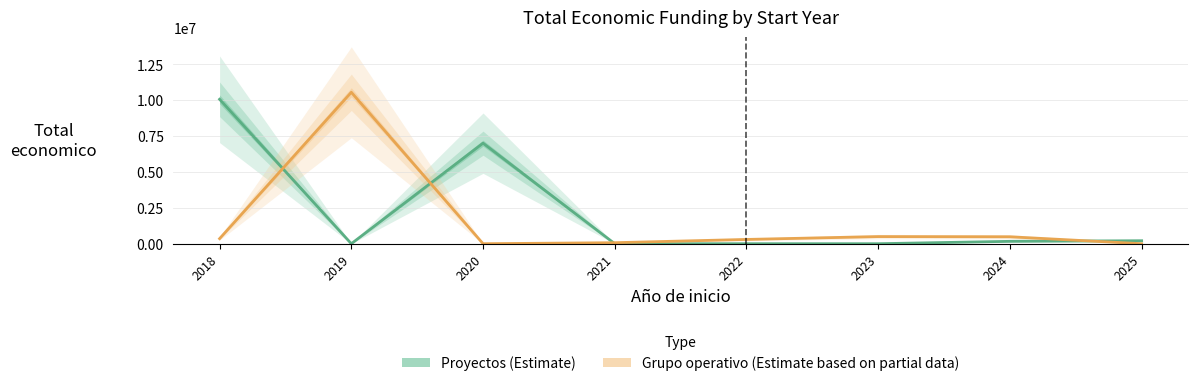

How many times do Grupo operativo and Proyectos cross each other?

4